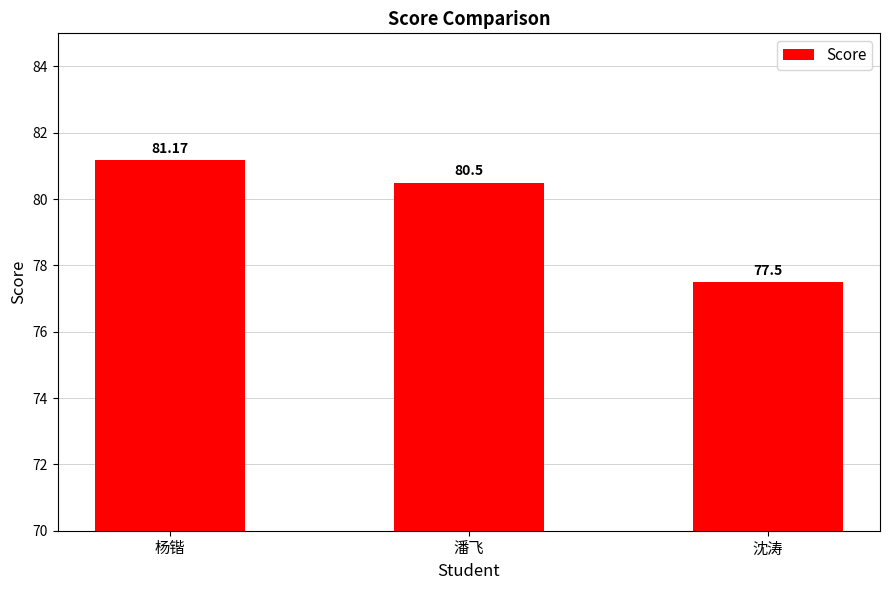

What is the label of the 3rd bar from the left?

沈涛